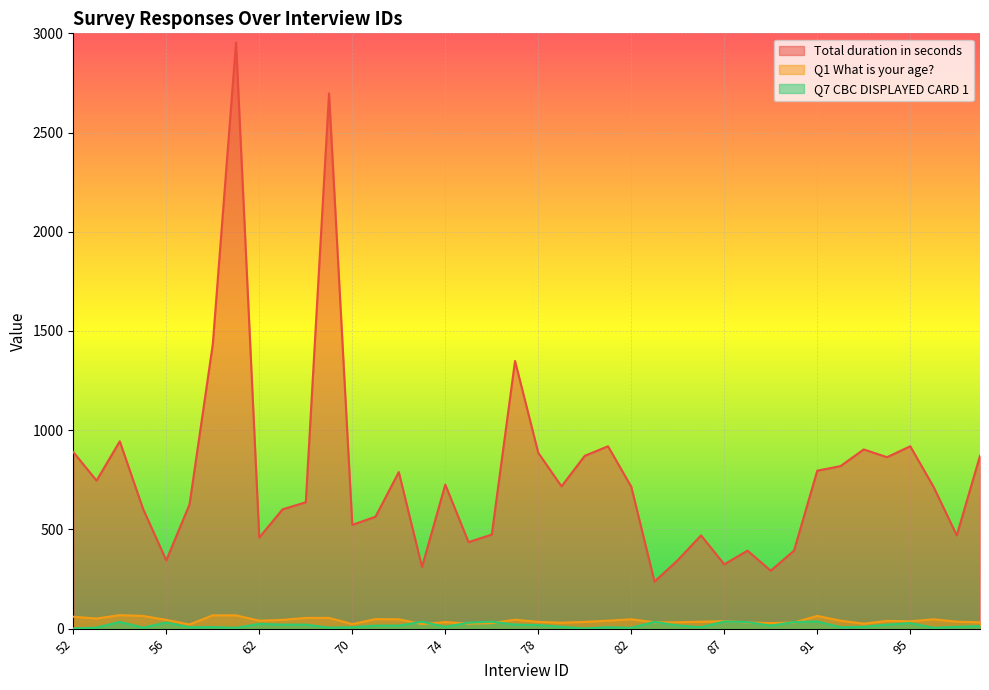

The value of Q1 What is your age? at 90 is 49. True or false?

False